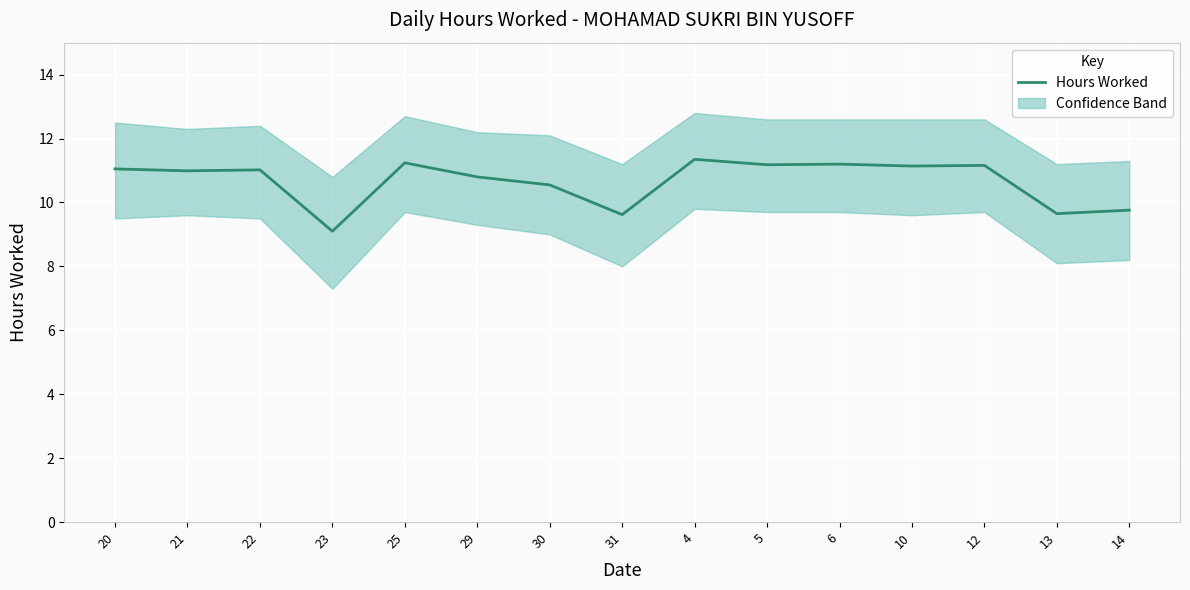

How many lines are shown in the chart?

1